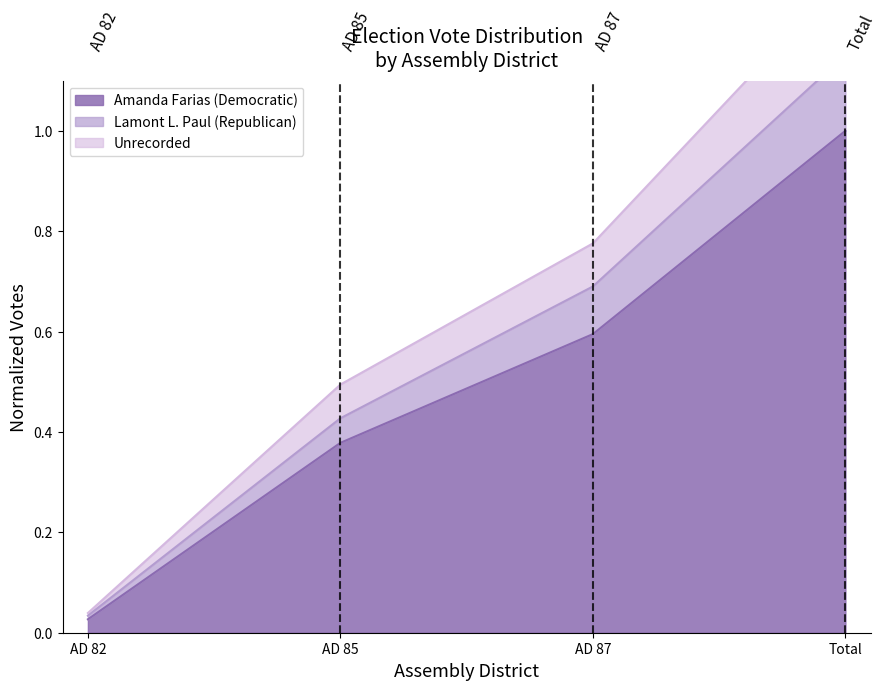

True or false: Amanda Farias (Democratic) has more than 1 interior local peaks.

False